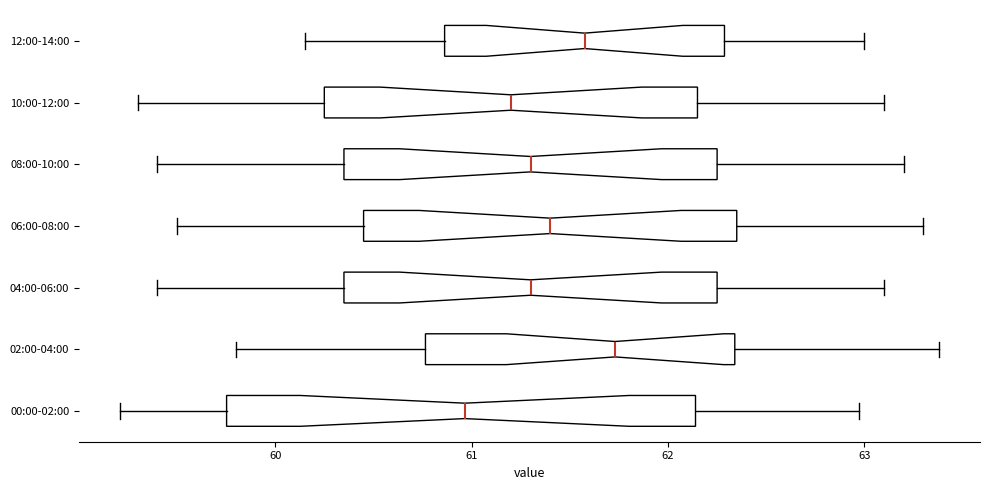

Which box's median line is the furthest to the left?

00:00-02:00